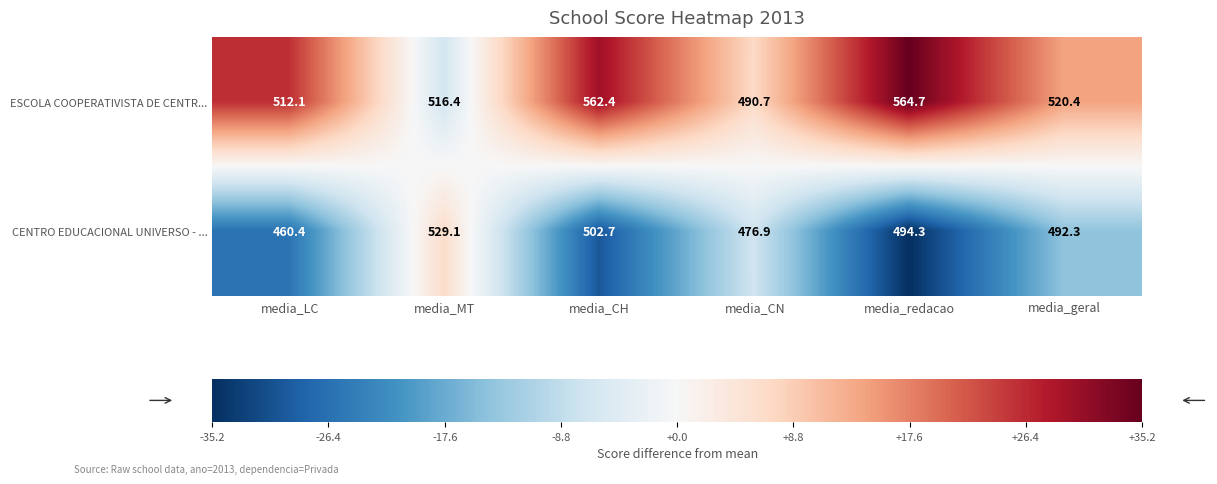

Which label corresponds to the smallest value in the chart?

media_LC